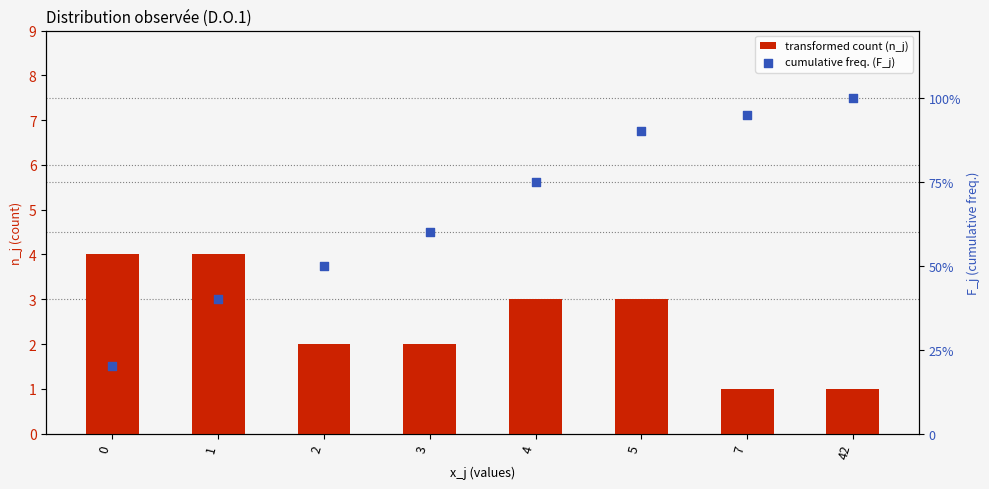

Which series has the largest total across all categories?

cumulative freq. (F_j)